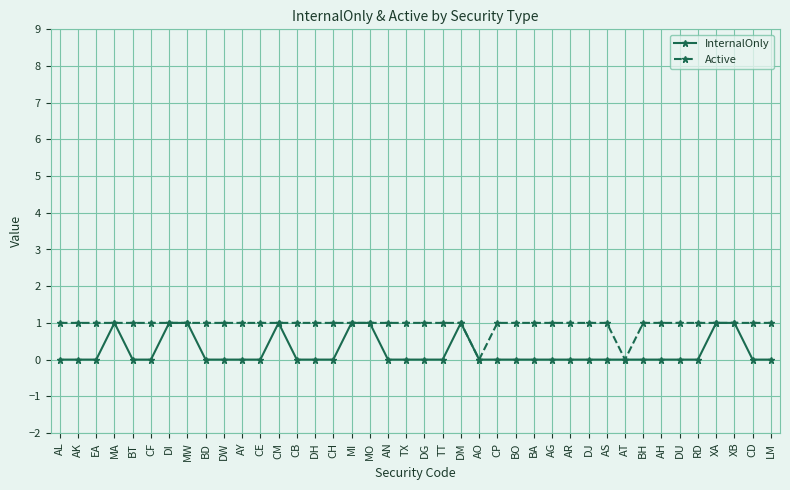

Which series has the largest total across all categories?

Active